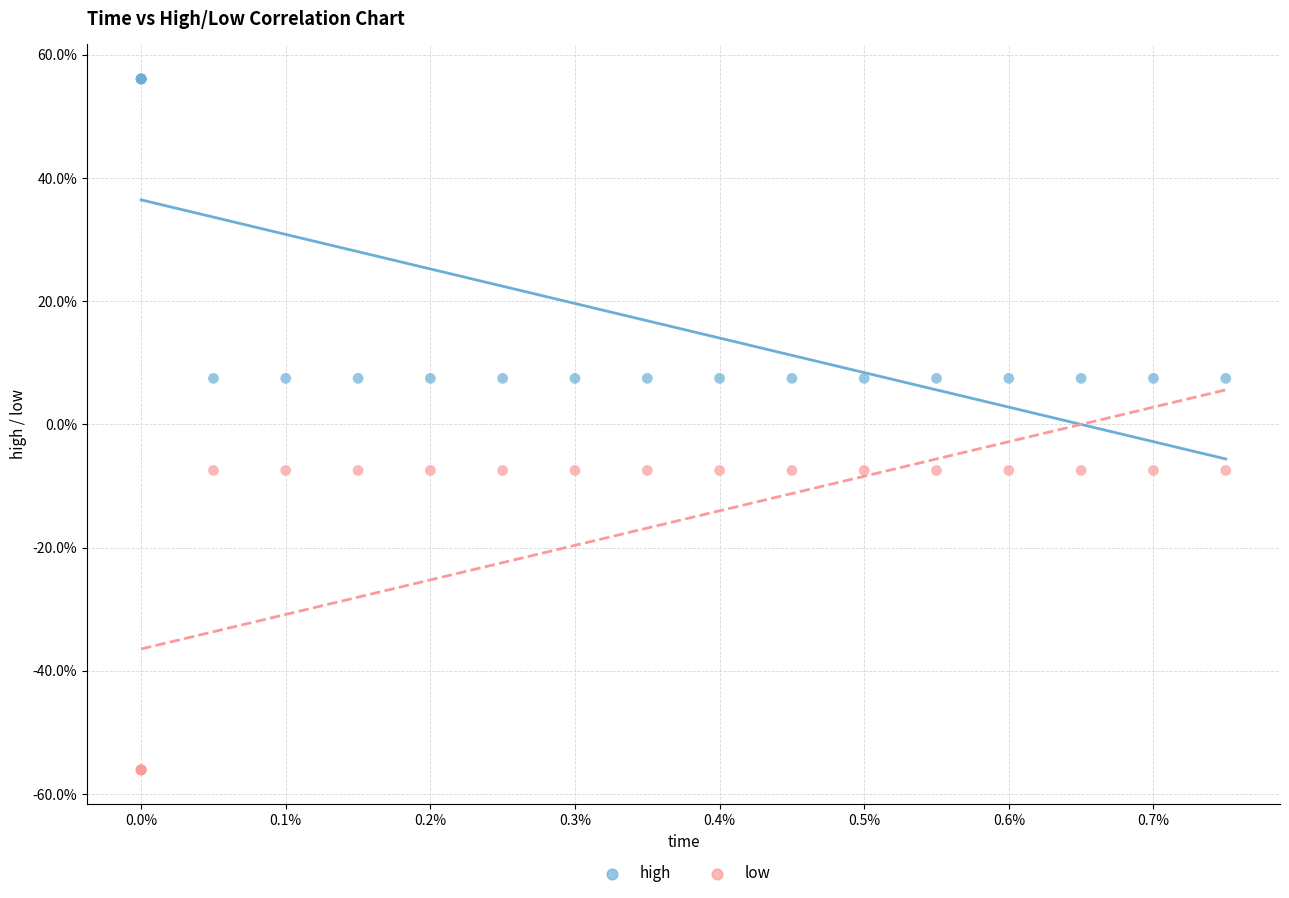

Which series contains the lowest Y value?

low